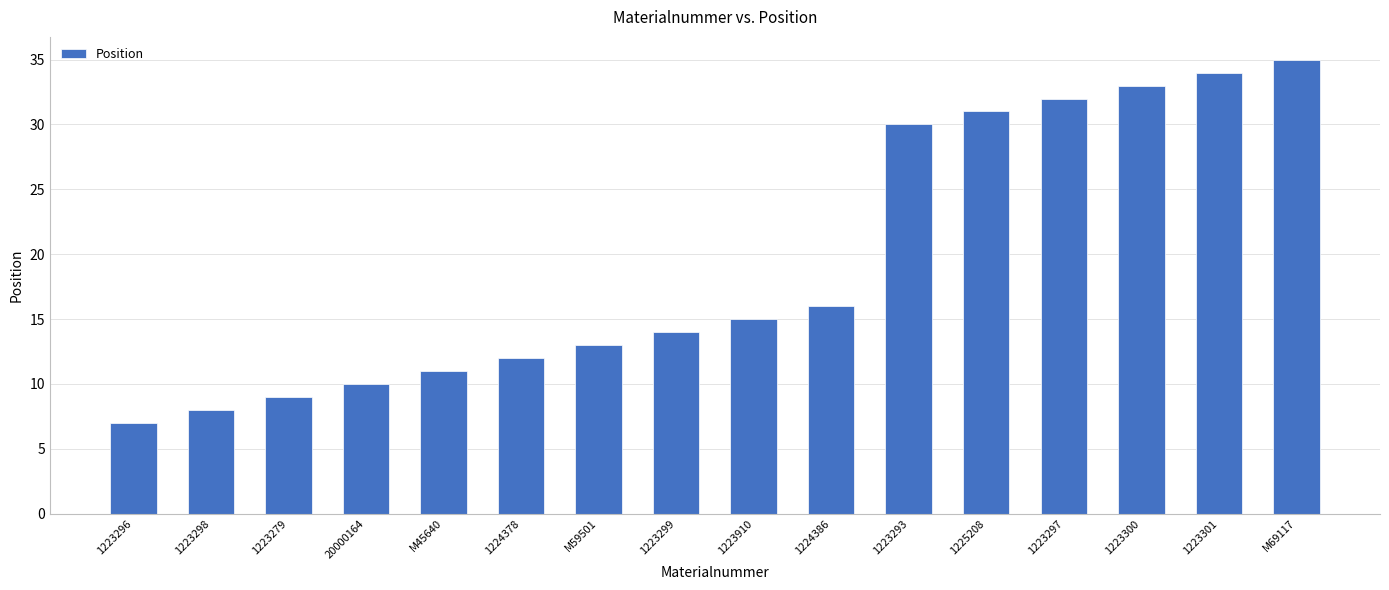

List the labels in order of value, smallest first.

1223296, 1223298, 1223279, 20000164, M45640, 1224378, M59501, 1223299, 1223910, 1224386, 1223293, 1225208, 1223297, 1223300, 1223301, M69117